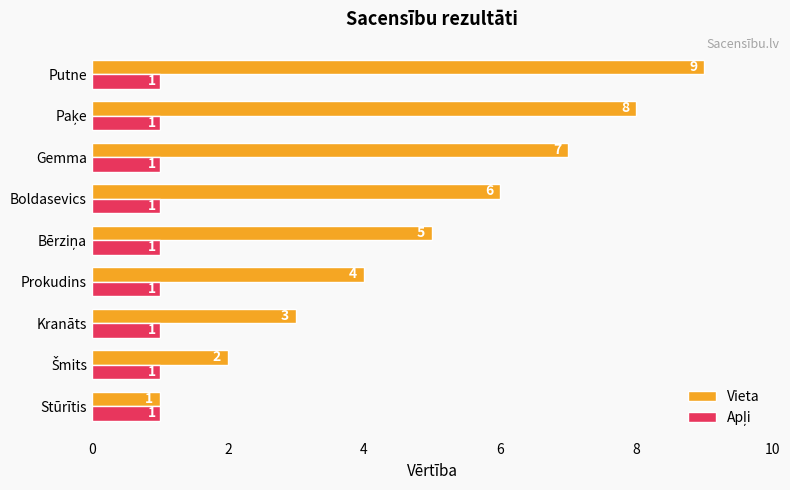

What is the difference between the Vieta values at Prokudins and Putne?

5